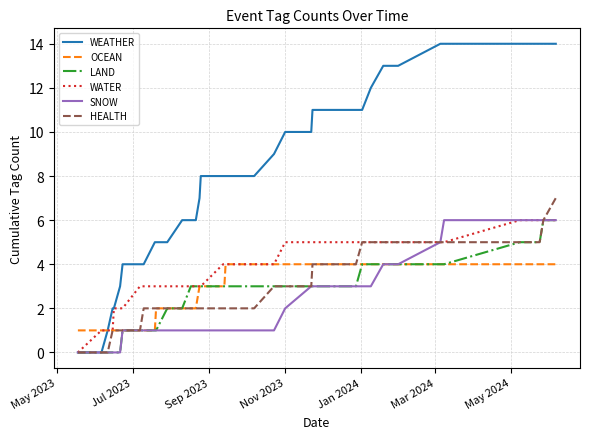

Reading left to right, list all the values displayed in this chart.

WEATHER: 0	0	1	1	2	2	3	4	4	4	5	5	5	6	6	6	7	8	8	8	8	8	9	10	10	11	11	11	11	12	13	13	13	14	14	14	14	14	14
OCEAN: 1	1	1	1	1	1	1	1	1	1	1	2	2	2	2	2	3	3	3	3	4	4	4	4	4	4	4	4	4	4	4	4	4	4	4	4	4	4	4
LAND: 0	0	0	0	0	0	0	1	1	1	1	1	2	2	3	3	3	3	3	3	3	3	3	3	3	3	3	3	4	4	4	4	4	4	4	5	5	6	6
WATER: 0	1	1	1	1	2	2	2	3	3	3	3	3	3	3	3	3	3	4	4	4	4	4	5	5	5	5	5	5	5	5	5	5	5	5	6	6	6	6
SNOW: 0	0	0	0	0	0	0	1	1	1	1	1	1	1	1	1	1	1	1	1	1	1	1	2	3	3	3	3	3	3	4	4	4	5	6	6	6	6	6
HEALTH: 0	0	0	0	1	1	1	1	1	2	2	2	2	2	2	2	2	2	2	2	2	2	3	3	3	4	4	4	5	5	5	5	5	5	5	5	5	6	7